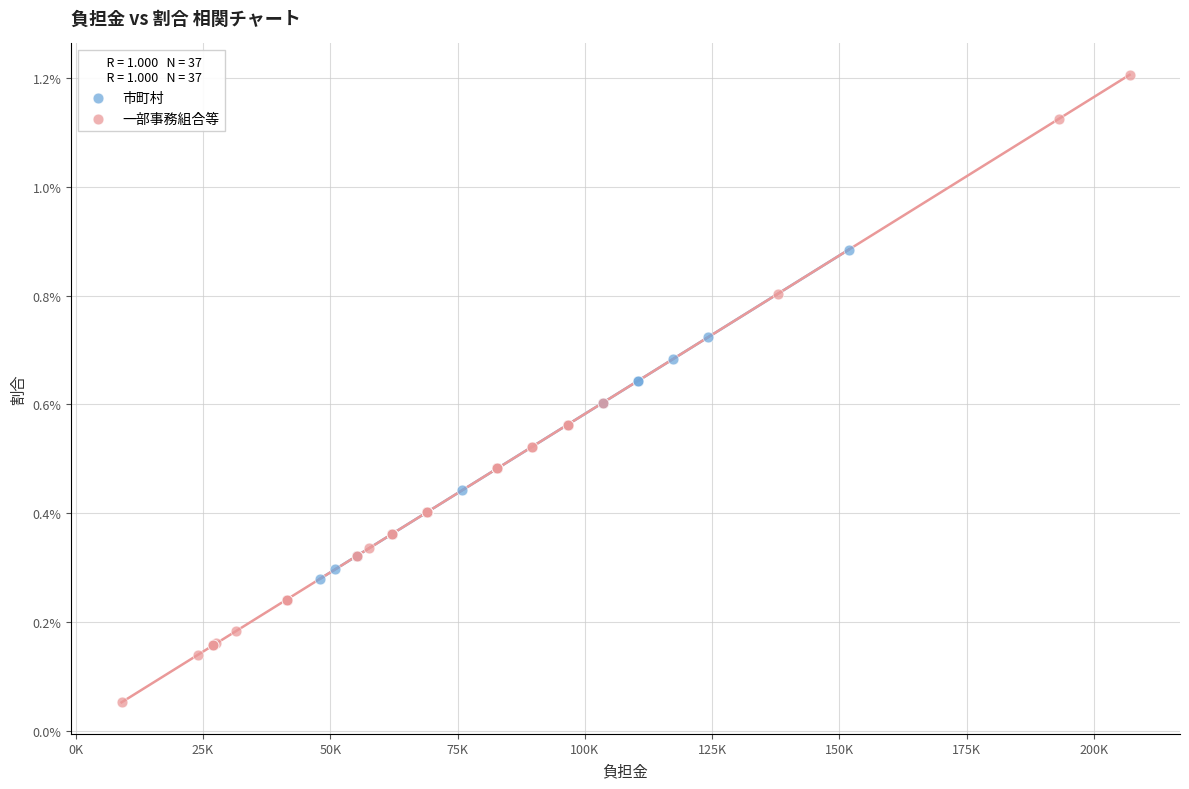

Which series reaches the minimum Y coordinate?

一部事務組合等